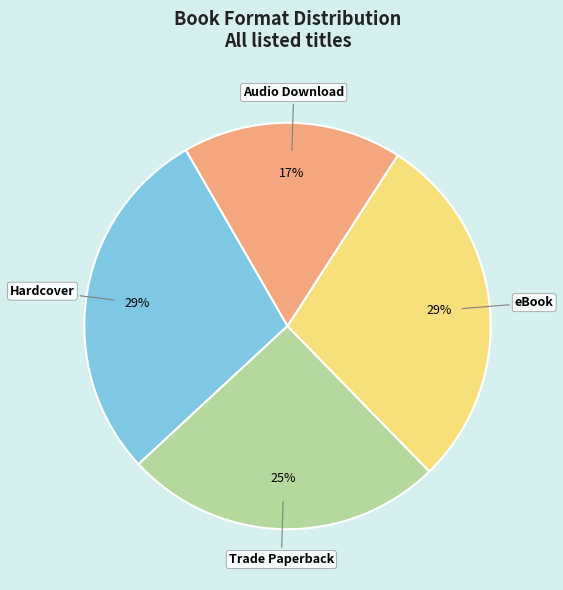

Combined, do Hardcover and Audio Download account for over 50%?

No